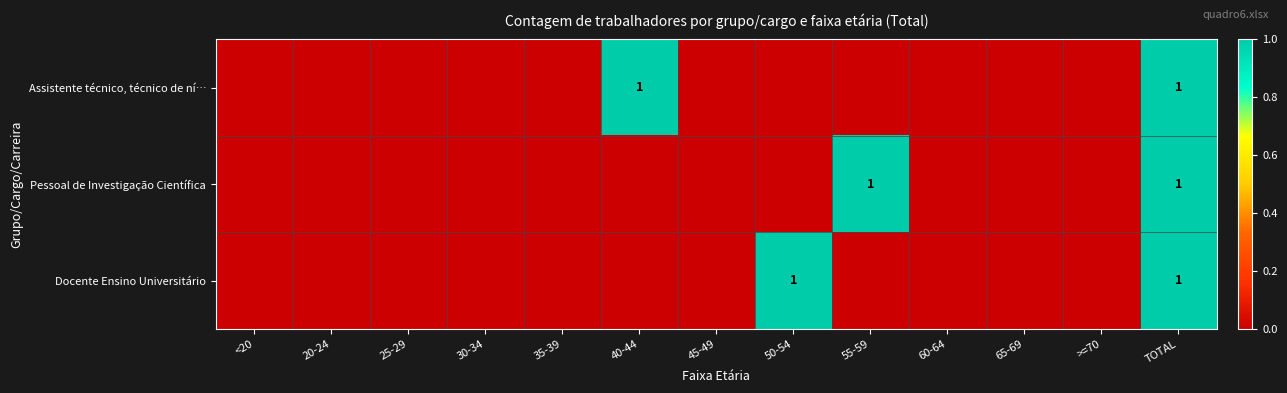

True or false: Pessoal de Investigação Científica has a value of 1 at TOTAL.

True